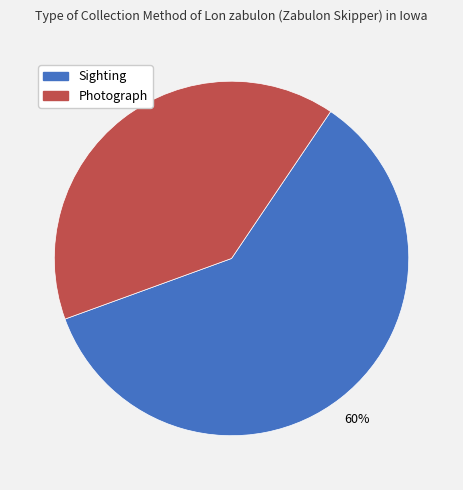

To the nearest percent, what is the average slice percentage?

50%